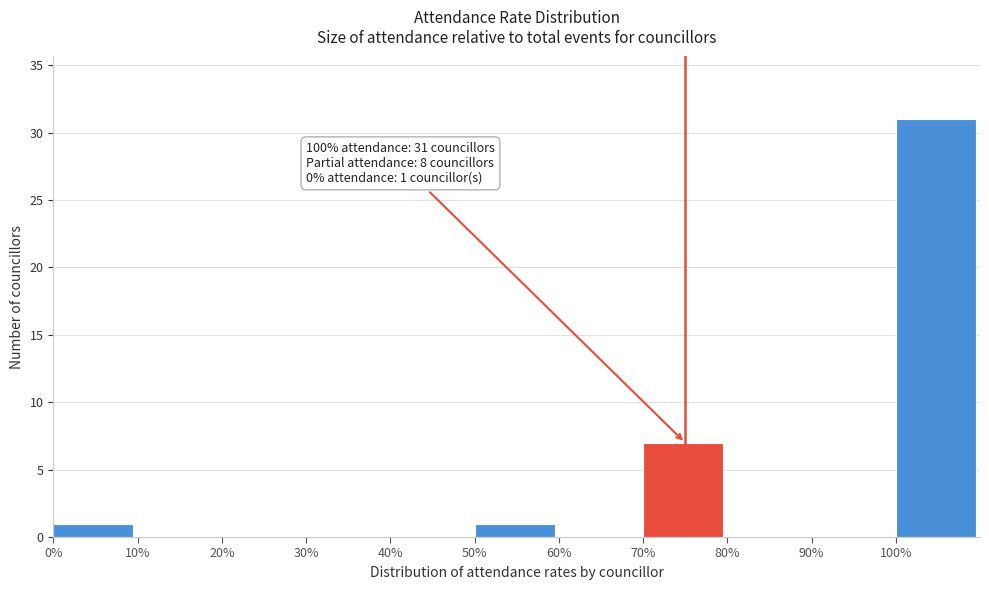

Reading left to right, transcribe all the data shown in this chart.

0%=1	10%=0	20%=0	30%=0	40%=0	50%=1	60%=0	70%=7	80%=0	90%=0	100%=31